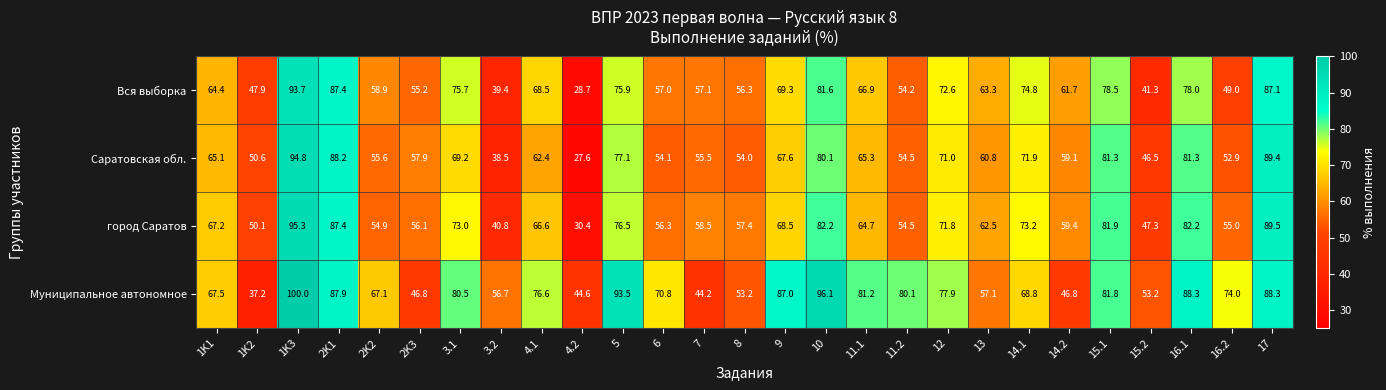

At which category is the sum across all series the highest?

1K3